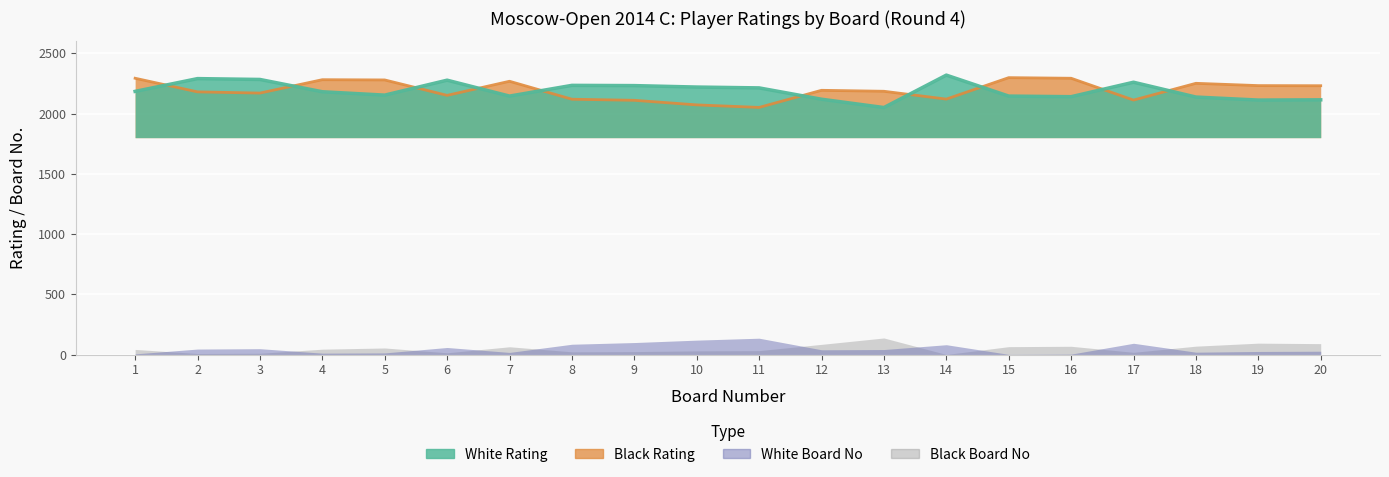

Between 9 and 20, which series saw the biggest shift?

Black Rating